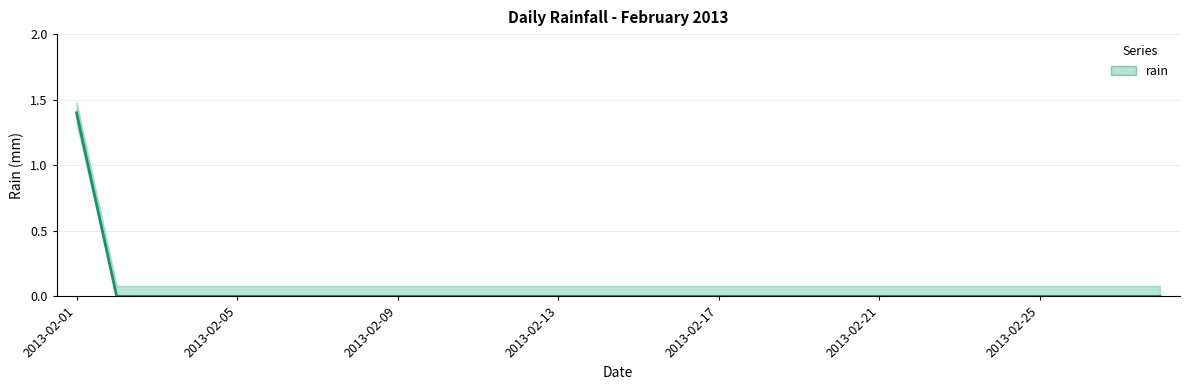

Reading right to left, transcribe all the data shown in this chart.

2013-02-28=0.0	2013-02-27=0.0	2013-02-26=0.0	2013-02-25=0.0	2013-02-24=0.0	2013-02-23=0.0	2013-02-22=0.0	2013-02-21=0.0	2013-02-20=0.0	2013-02-19=0.0	2013-02-18=0.0	2013-02-17=0.0	2013-02-16=0.0	2013-02-15=0.0	2013-02-14=0.0	2013-02-13=0.0	2013-02-12=0.0	2013-02-11=0.0	2013-02-10=0.0	2013-02-09=0.0	2013-02-08=0.0	2013-02-07=0.0	2013-02-06=0.0	2013-02-05=0.0	2013-02-04=0.0	2013-02-03=0.0	2013-02-02=0.0	2013-02-01=1.4